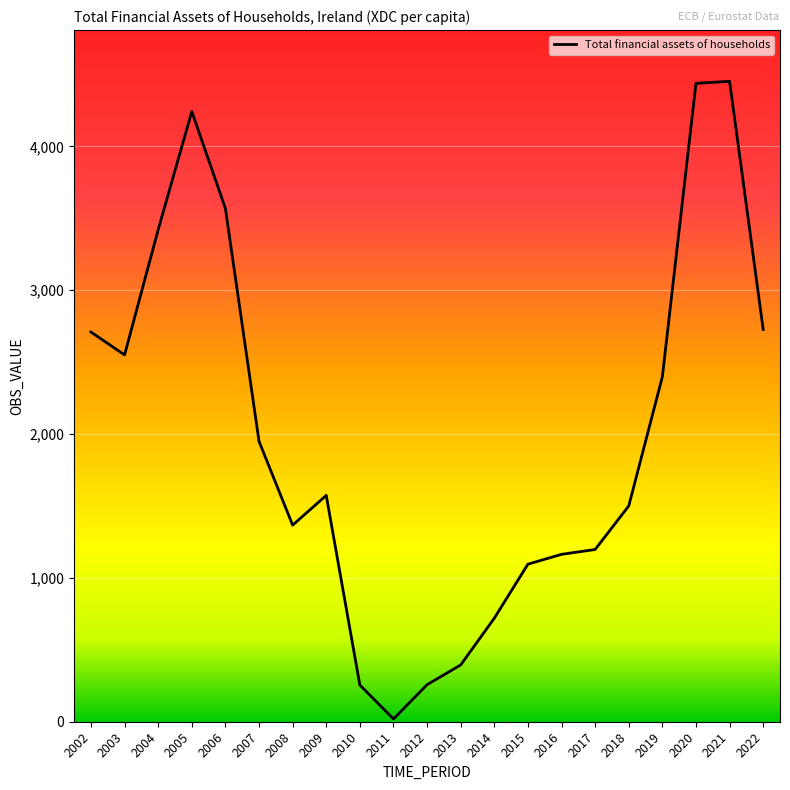

The value at 2014 is 719.6. True or false?

True